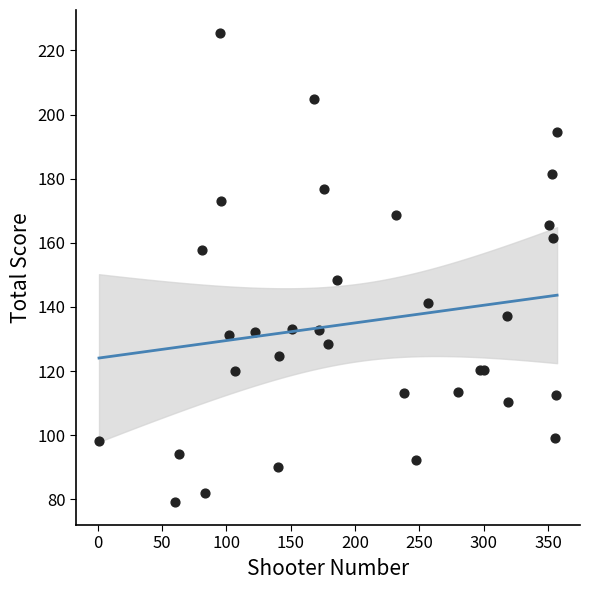

What Y value in the scatter plot is closest to 152?

148.3